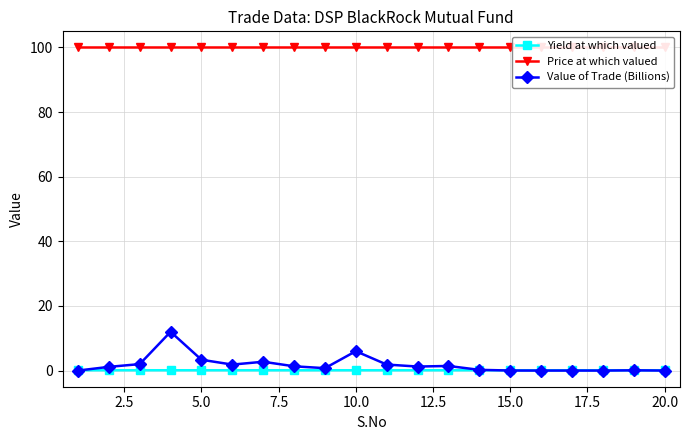

True or false: Price at which valued has more than 0 points higher than both neighbors.

True